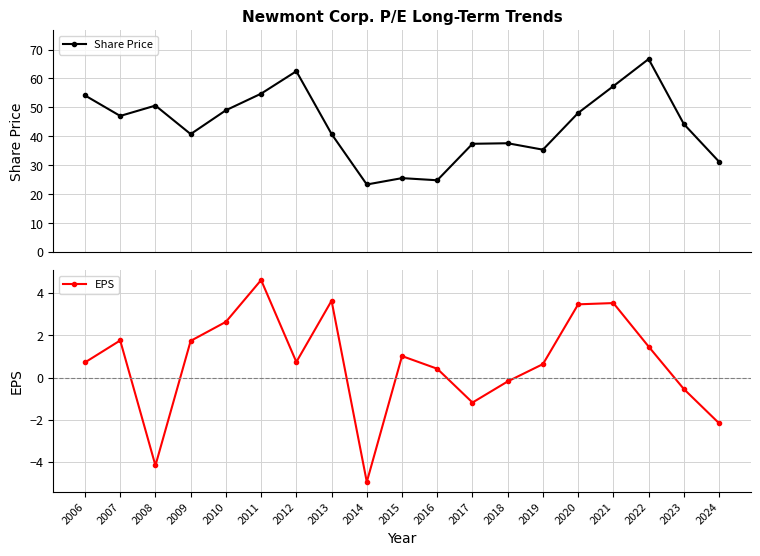

True or false: Share Price has a value of 69.3 at 2010.

False